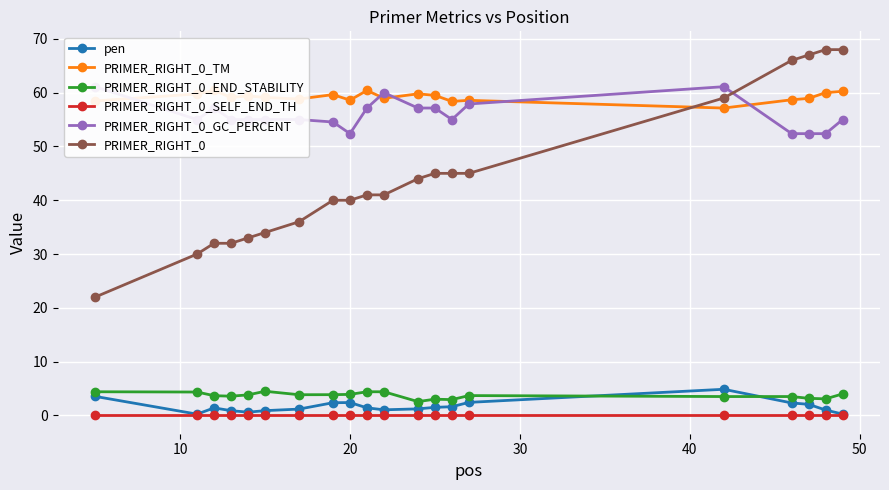

Which series ends up on top after the final intersection of PRIMER_RIGHT_0_END_STABILITY and pen?

PRIMER_RIGHT_0_END_STABILITY